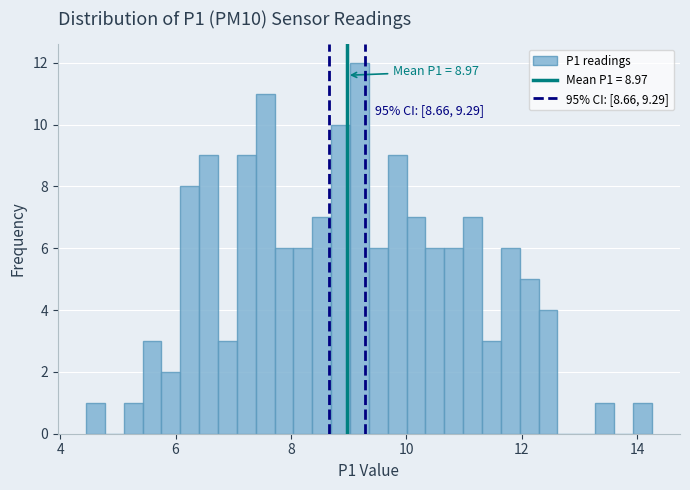

Around what value on the x-axis is the tallest bar? Give the approximate position of its centre, as read against the axis.

9.2